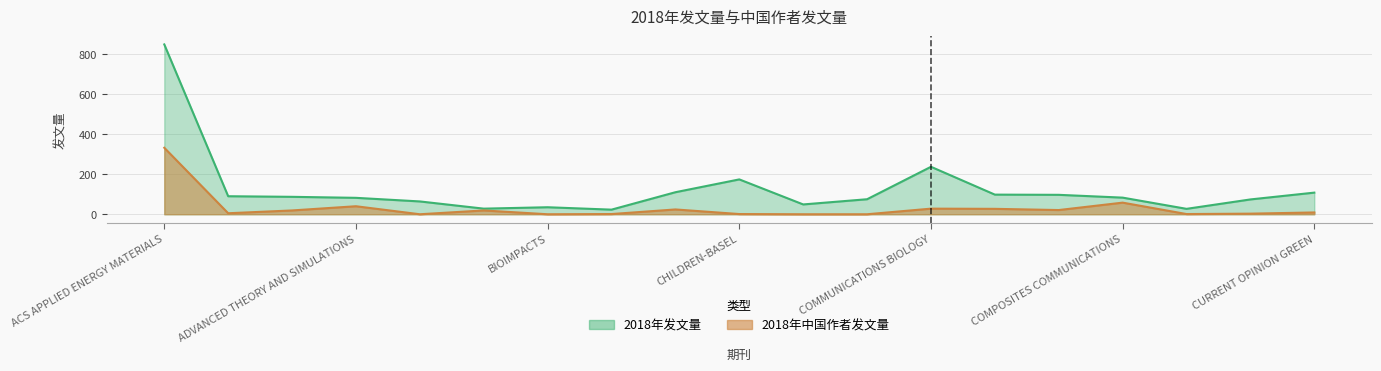

List the series in order of their overall mean, lowest first.

2018年中国作者发文量, 2018年发文量